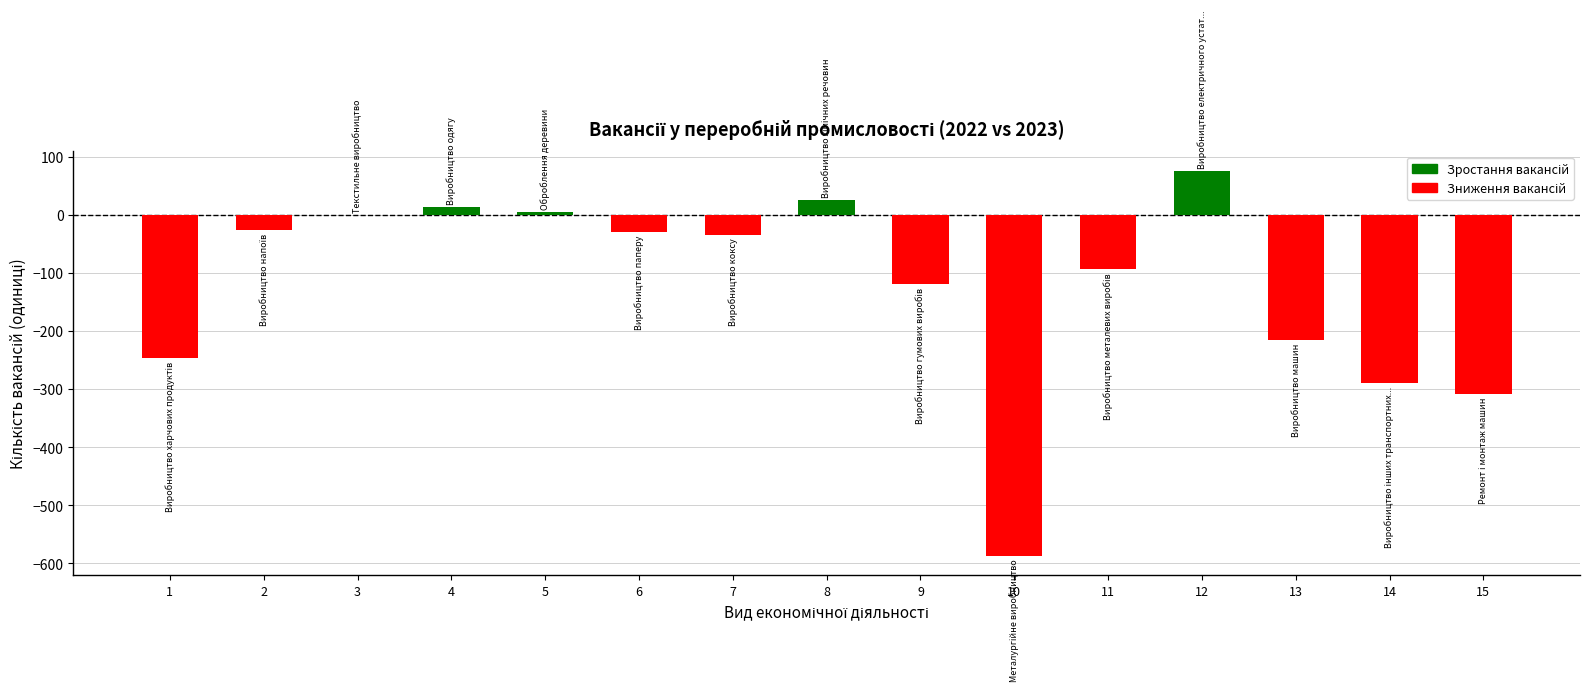

Is it true that the value at 13 is -216?

True